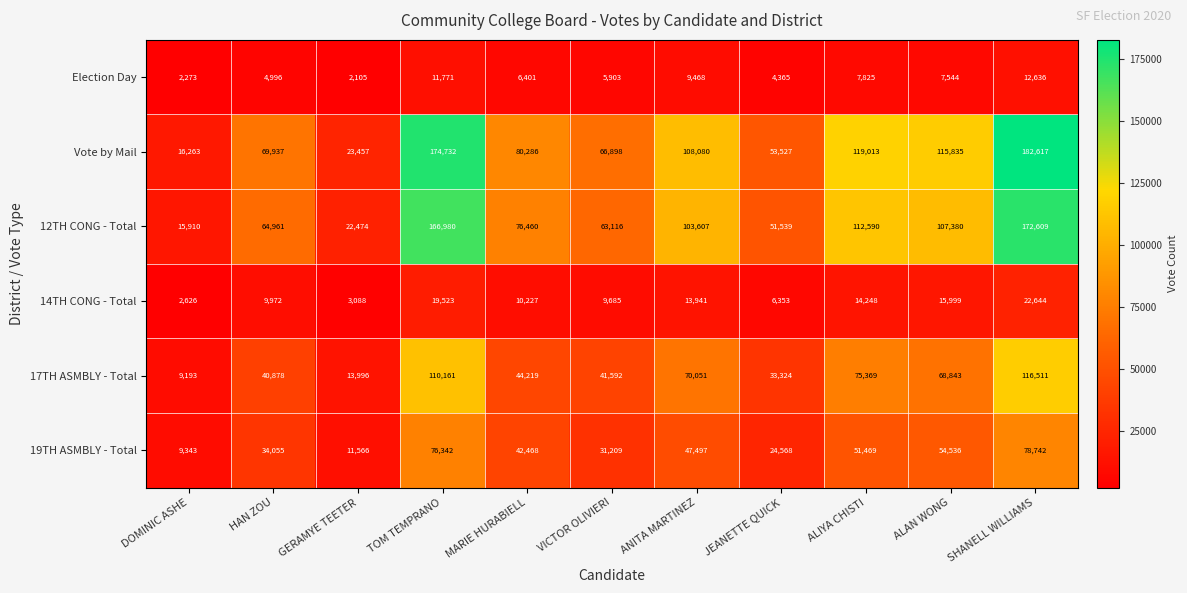

The 14TH CONG - Total series shows 9972 at HAN ZOU. True or false?

True